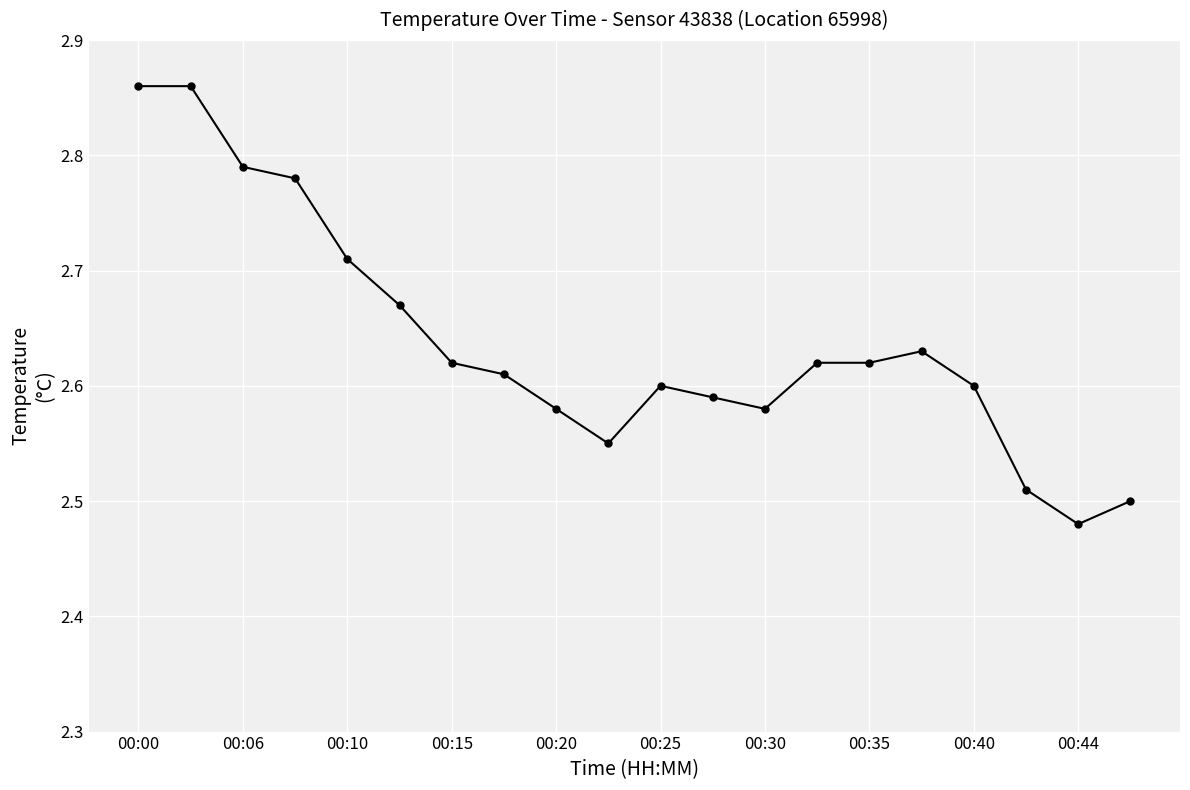

What is the difference between the second highest and minimum values?

0.4